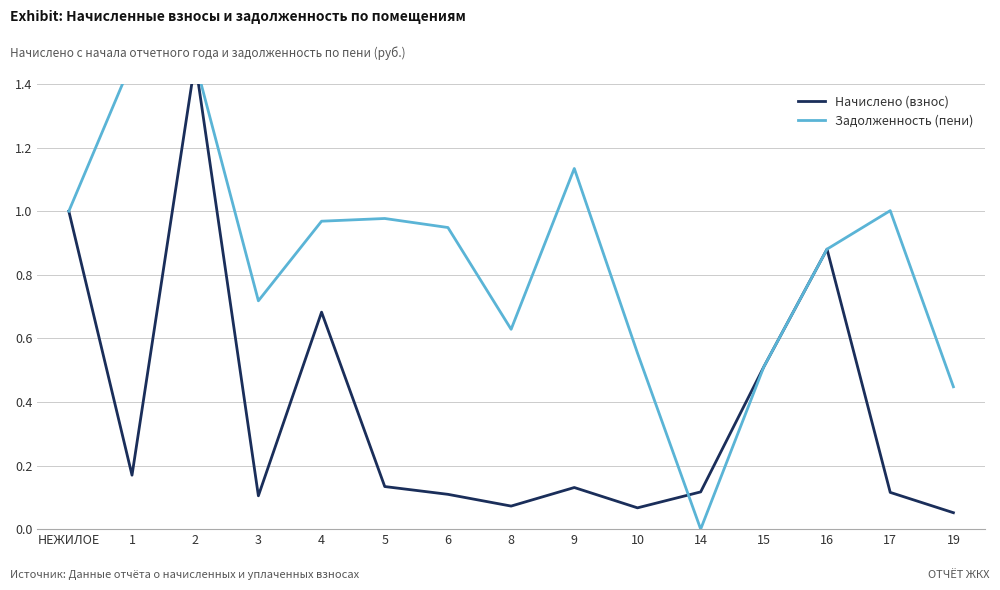

What position from the right is 1?

14